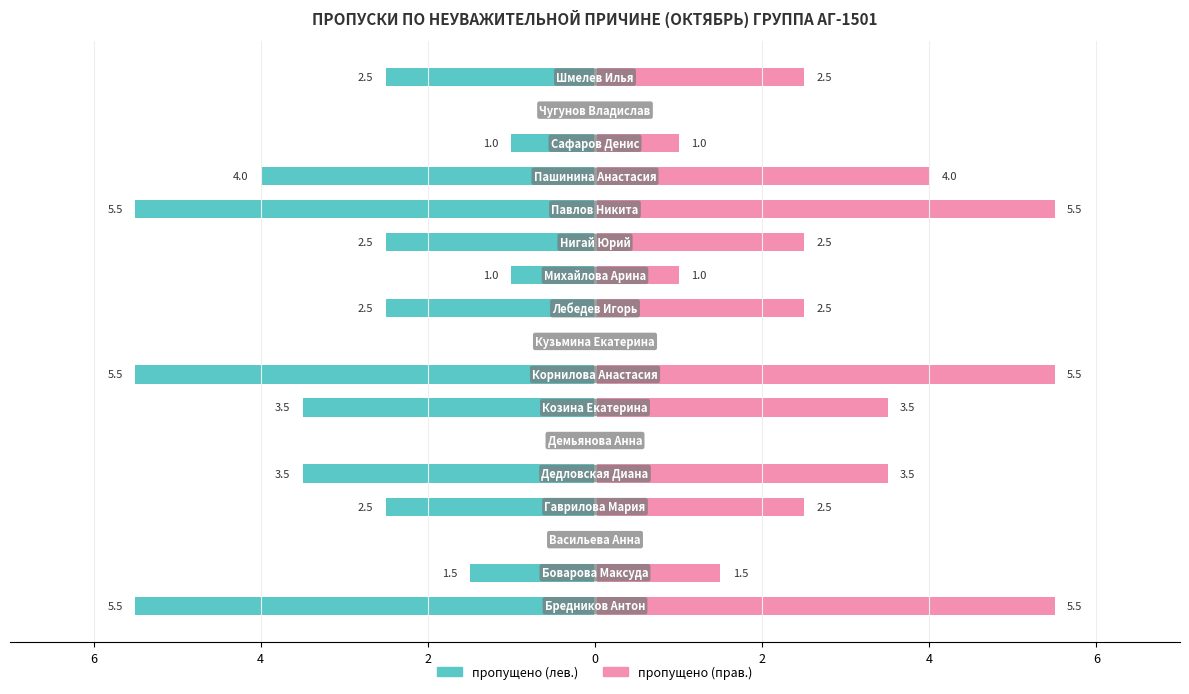

Between 2 and 15, which is larger?

15